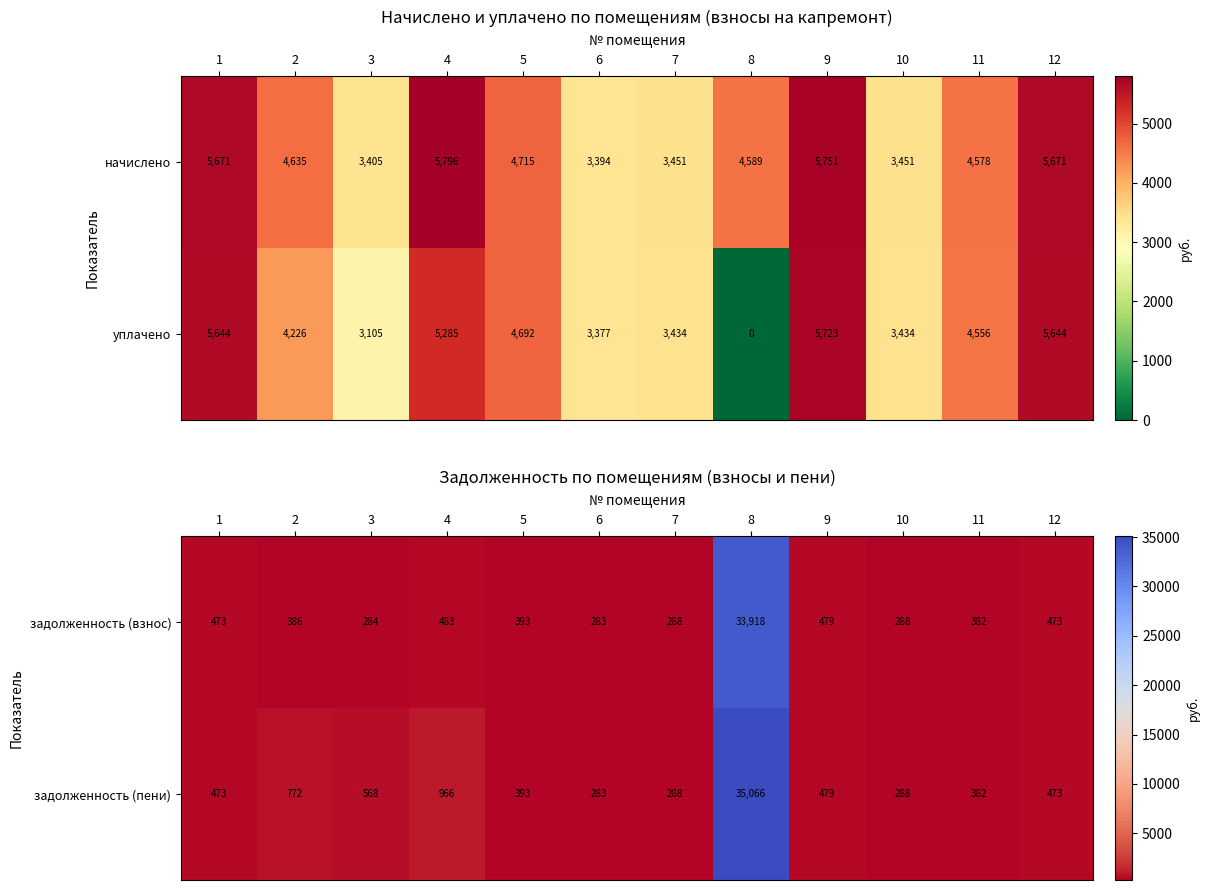

Read the задолженность (взнос) value at 7.

288